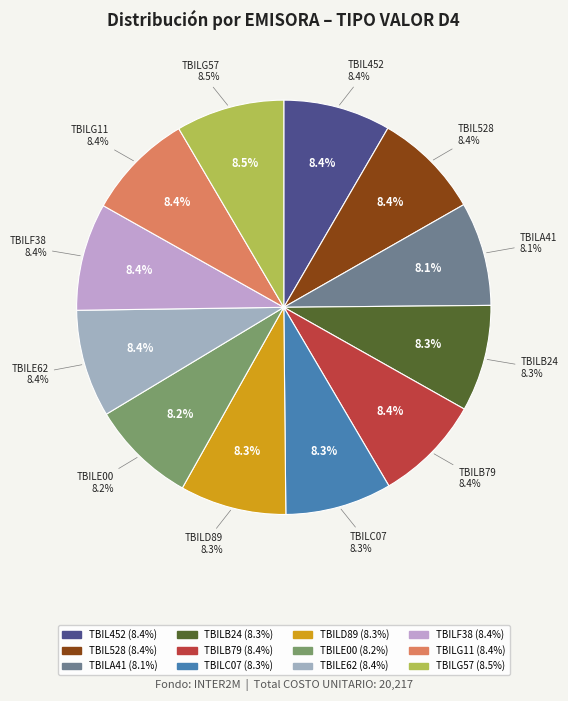

What percentage do TBIL452 and TBILE00 together represent?

16.6%